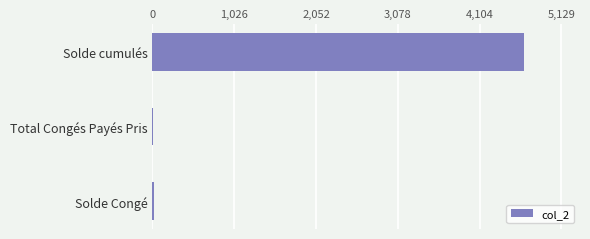

Which has a higher value, Solde cumulés or Total Congés Payés Pris?

Solde cumulés